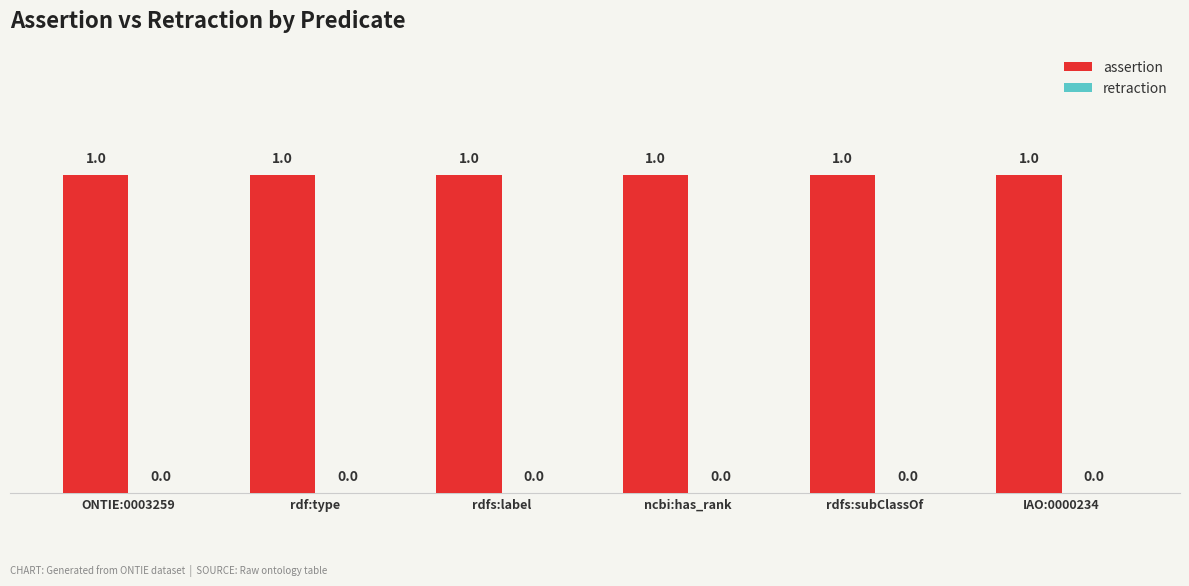

Where is retraction nearest to the value 0?

ONTIE:0003259